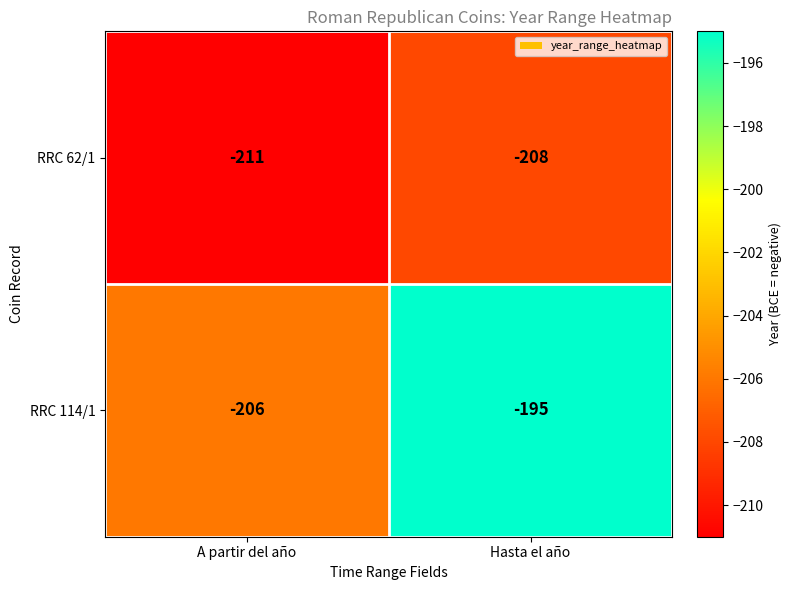

Which series has the largest range (max minus min)?

RRC 114/1